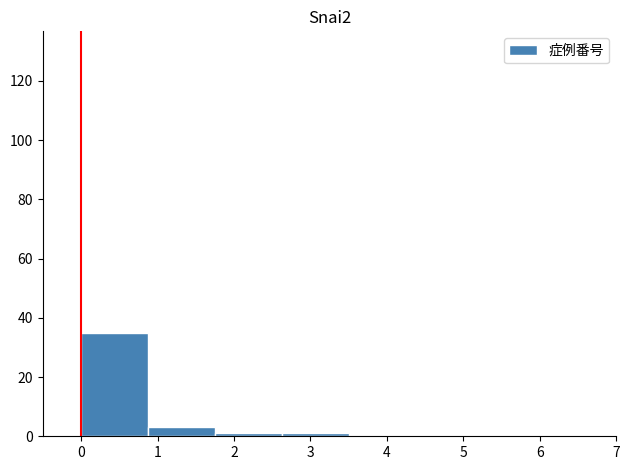

Which range on the x-axis has the tallest bar?

0.0 to 0.9